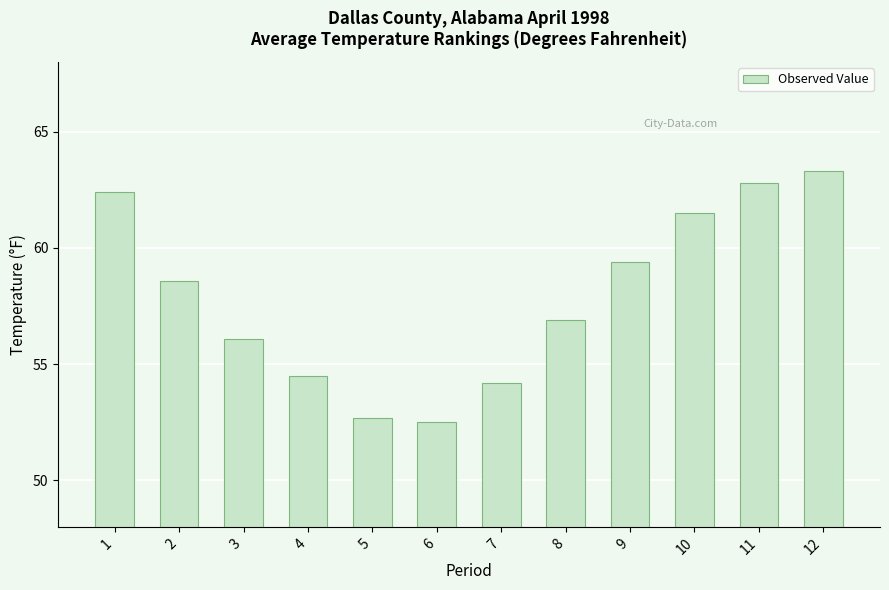

Which category has the highest value across all series?

12